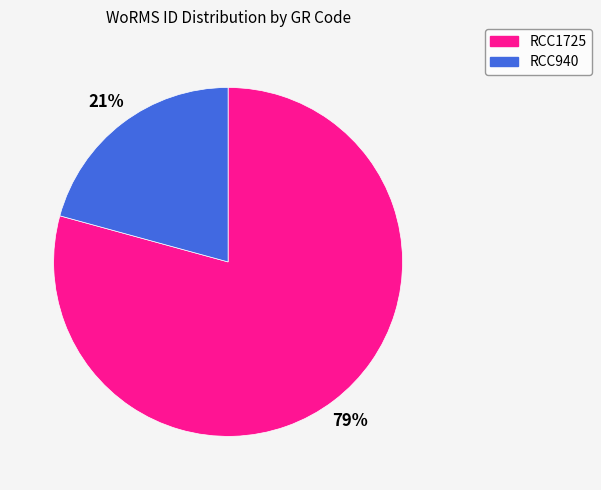

How many segments does this pie chart have?

2